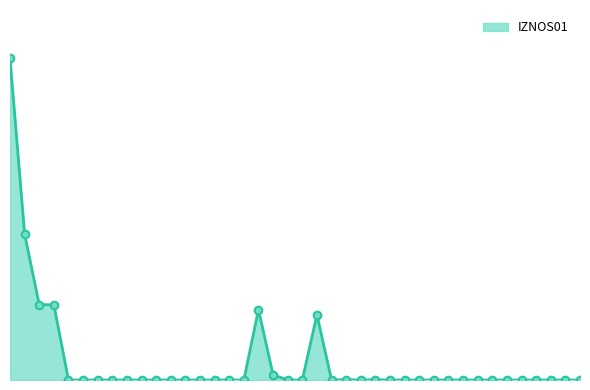

Does the chart have visible grid lines?

No